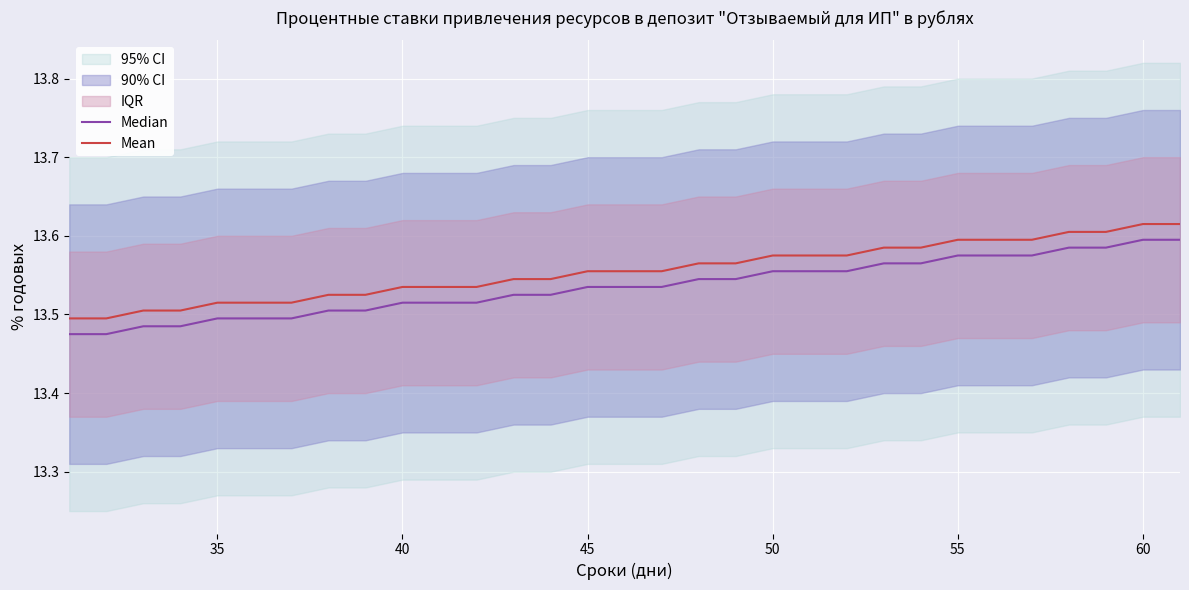

The value of Mean at 50 is 5.3. True or false?

False